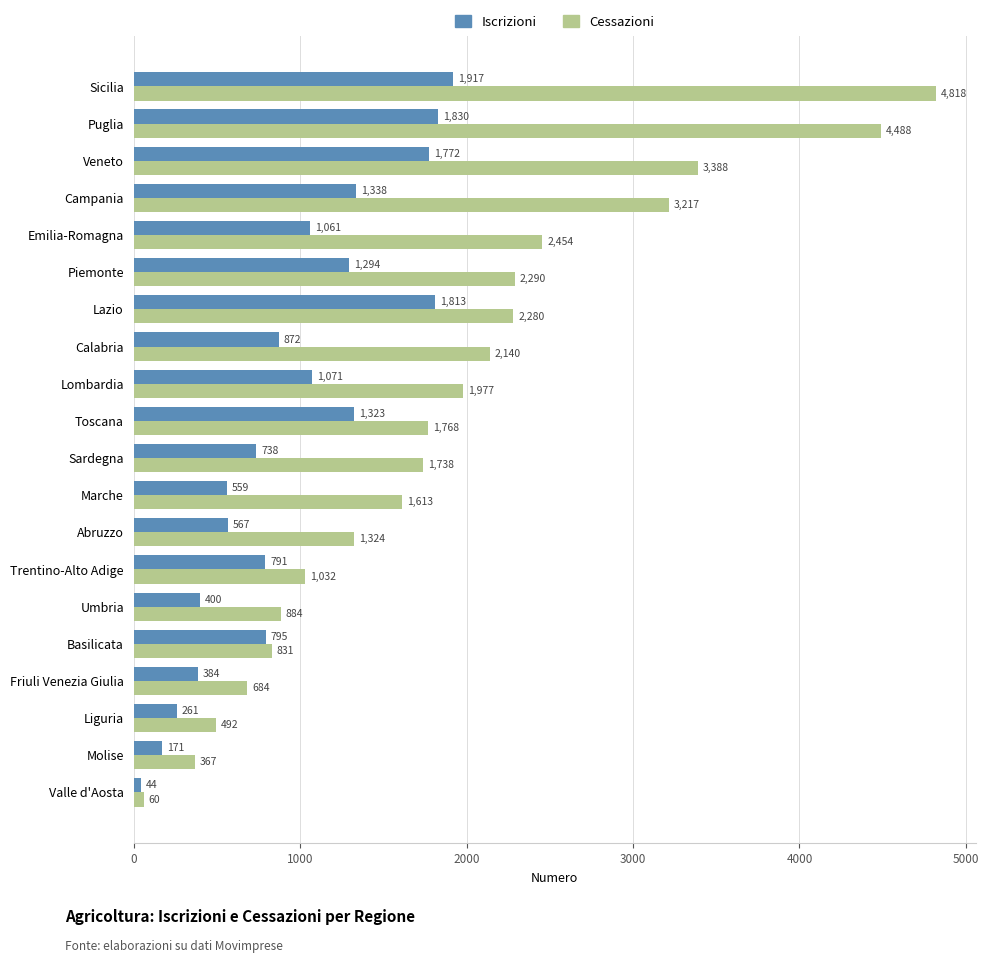

How many data points does each series have?

20